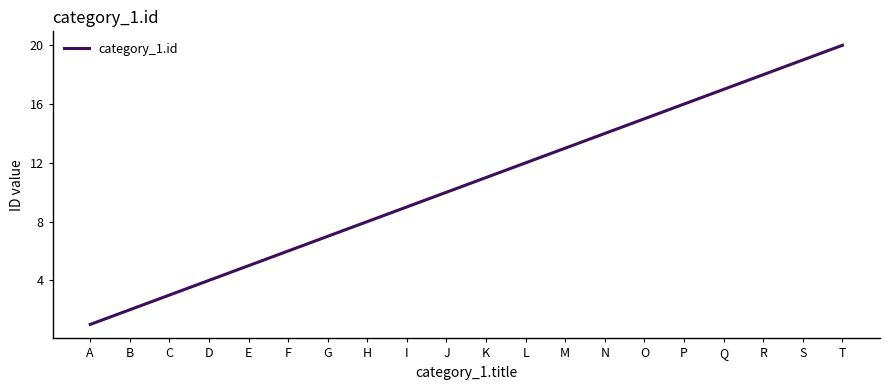

At which category does the chart reach its peak across all series?

T